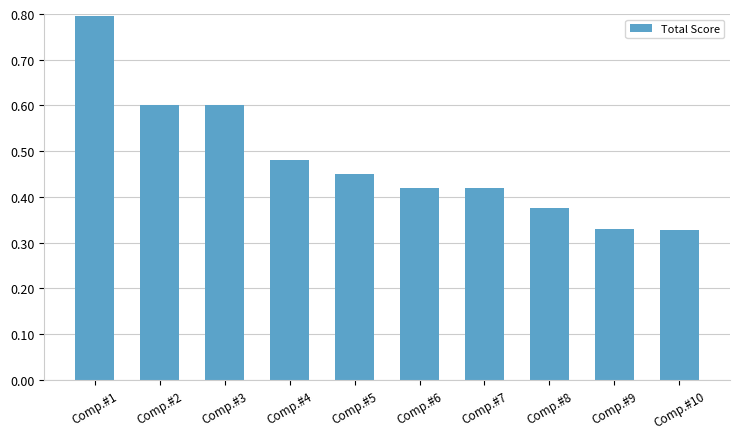

What is the sum of all values?

4.8